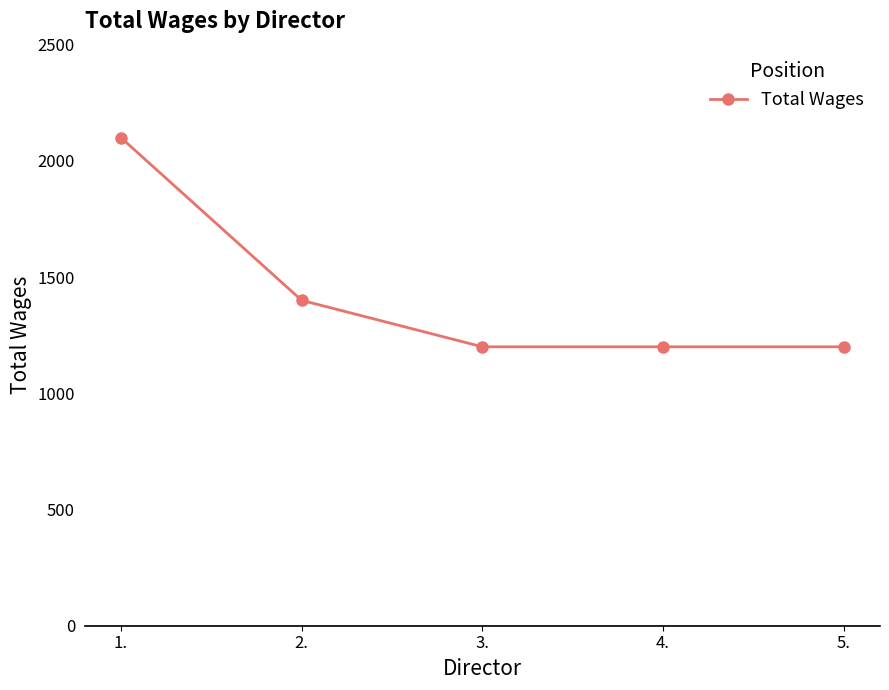

What is the sum of the values at 1. and 4.?

3300